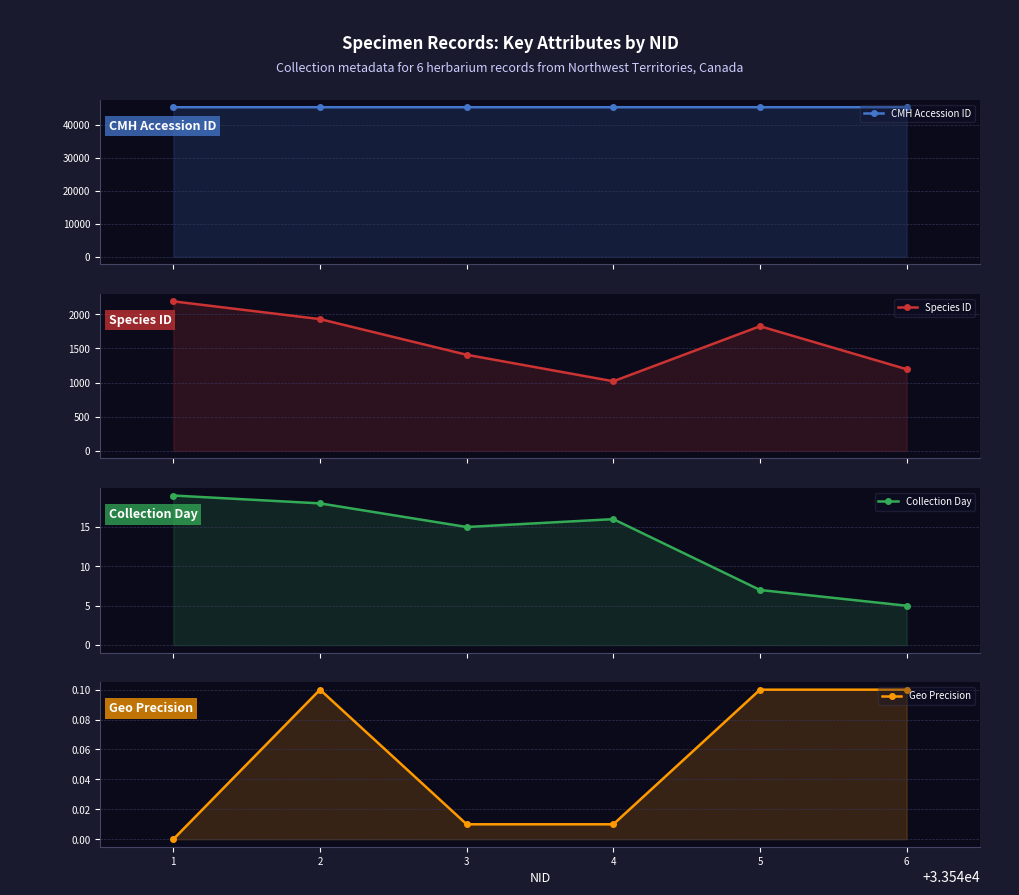

At which category is the sum across all series the highest?

1